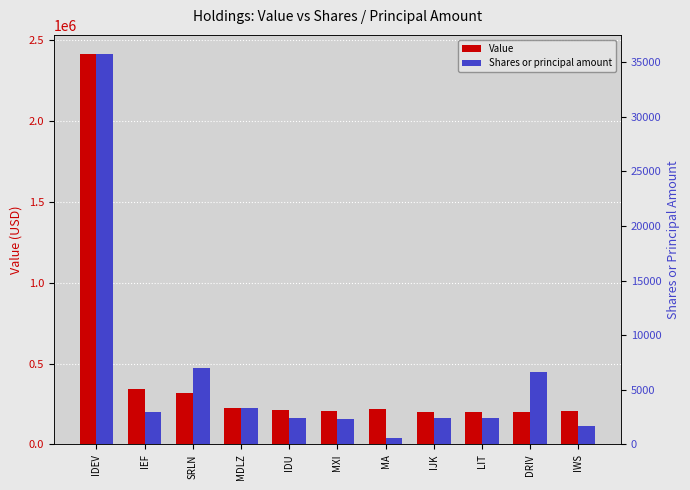

What is the highest value of the Value series?

2412000